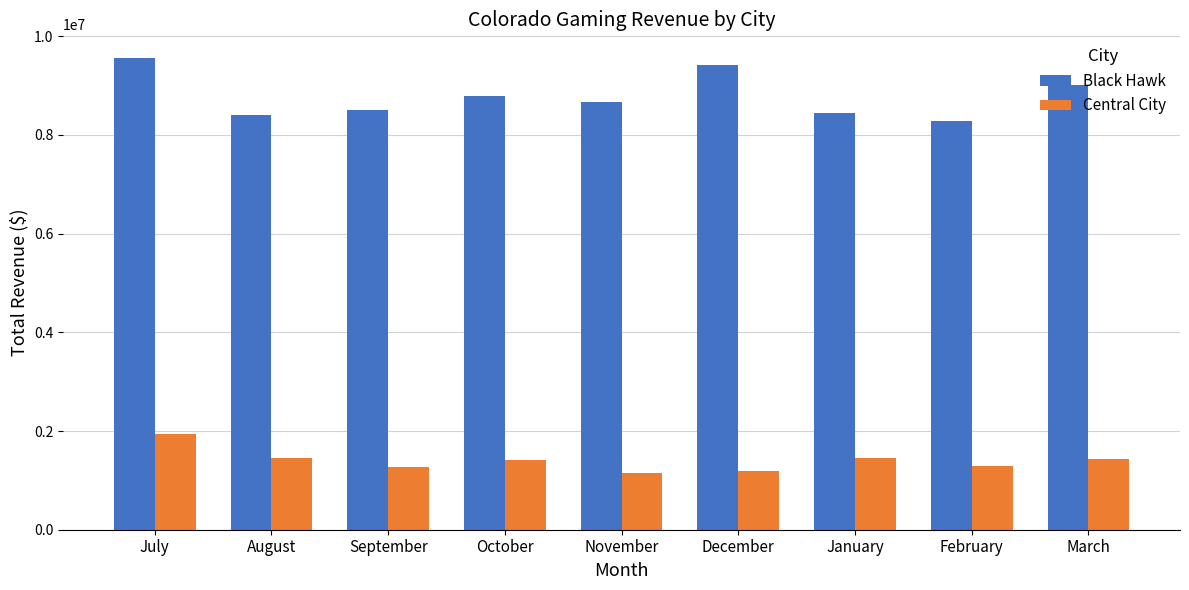

What is the spread (max minus min) of values at September?

7230404.1